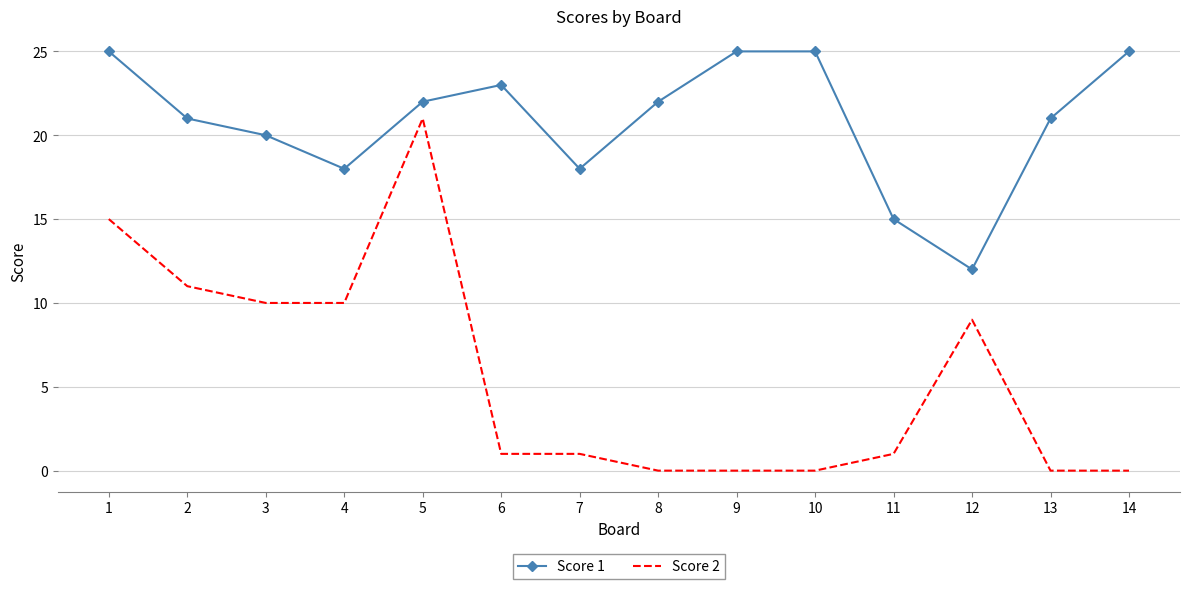

The value of Score 2 at 11 is 1. True or false?

True